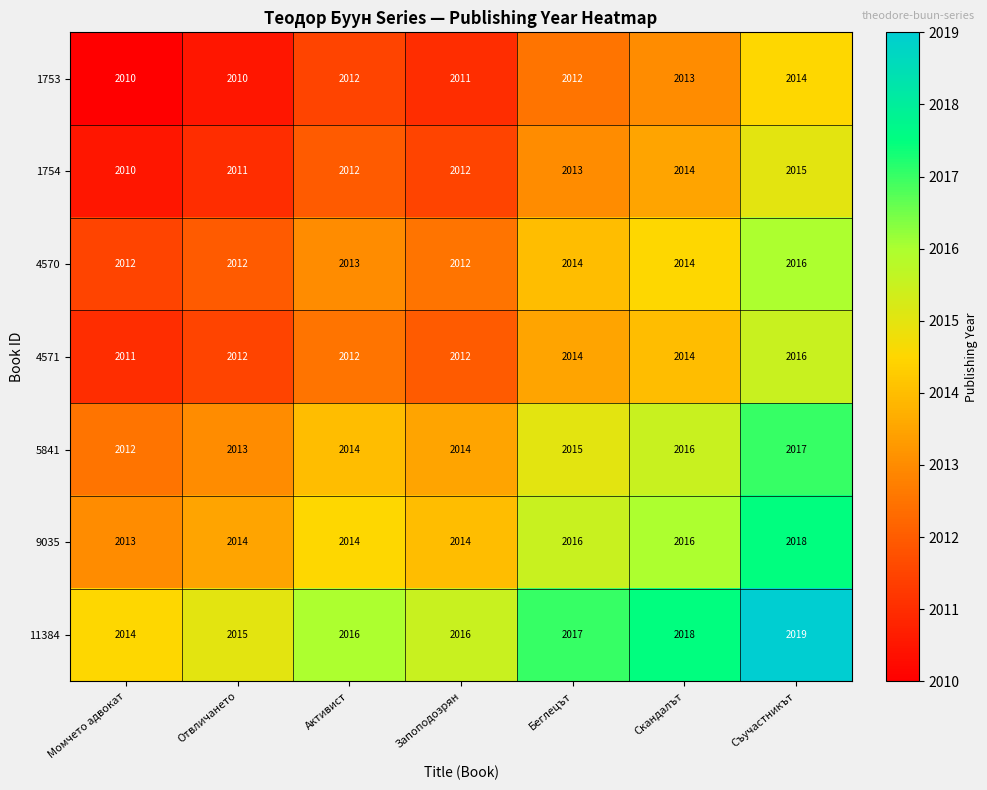

At which category does the chart reach its peak across all series?

Съучастникът